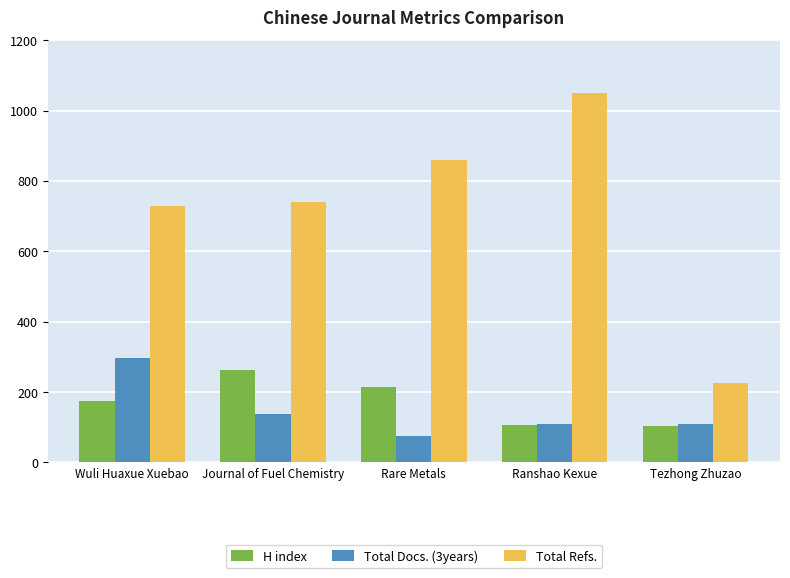

What is the difference between the maximum and second lowest values in the Total Docs. (3years) series?

189